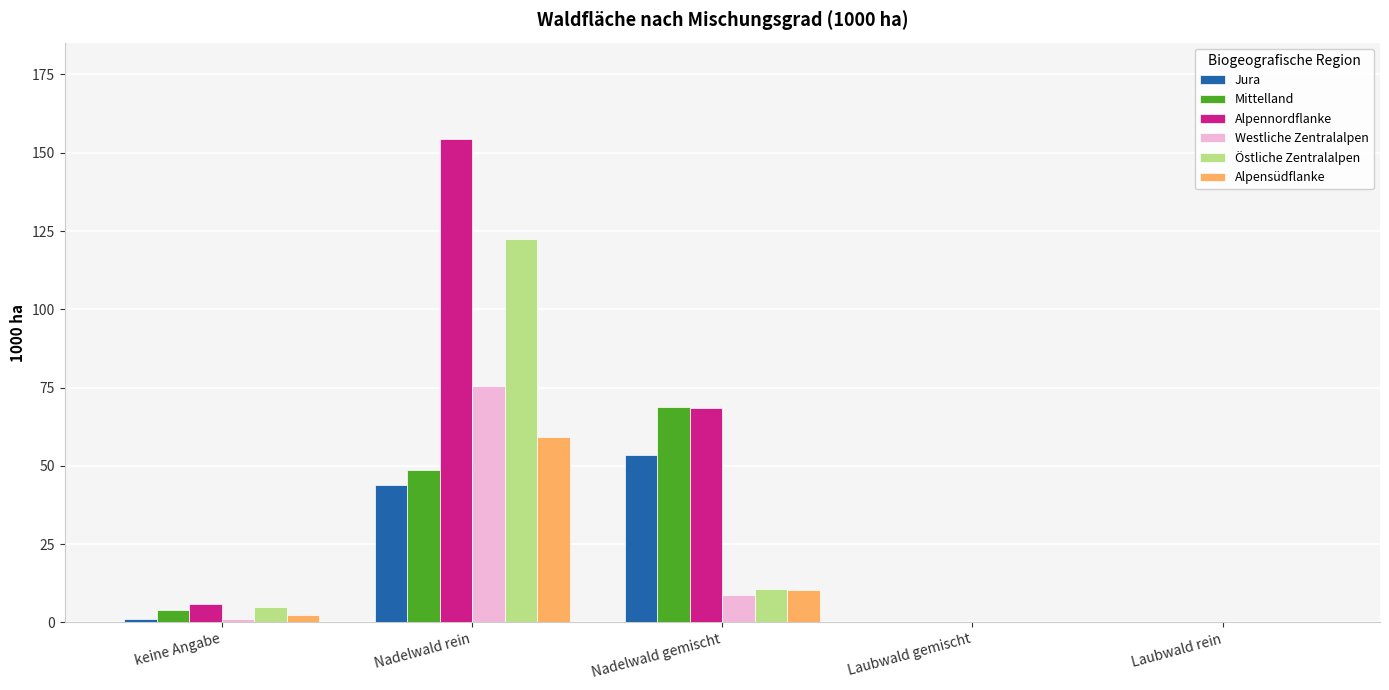

At which label does Alpensüdflanke reach its peak?

Nadelwald rein